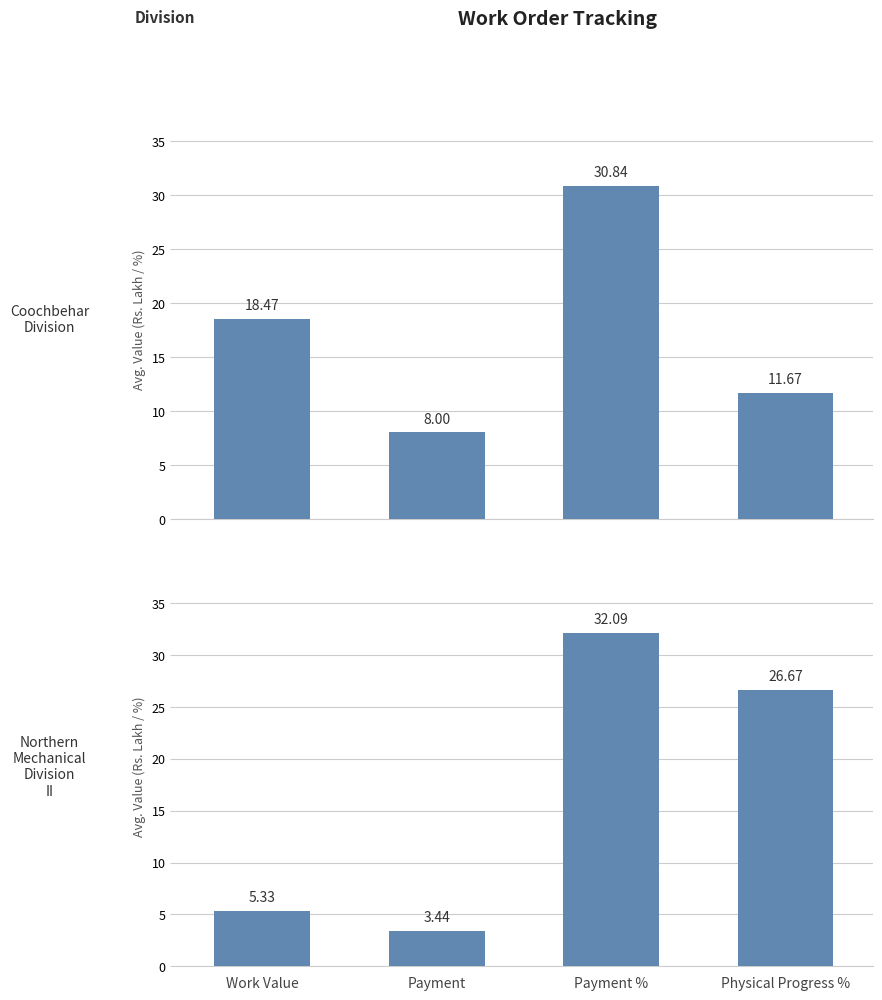

Which has a higher value, Payment % or Work Value?

Payment %